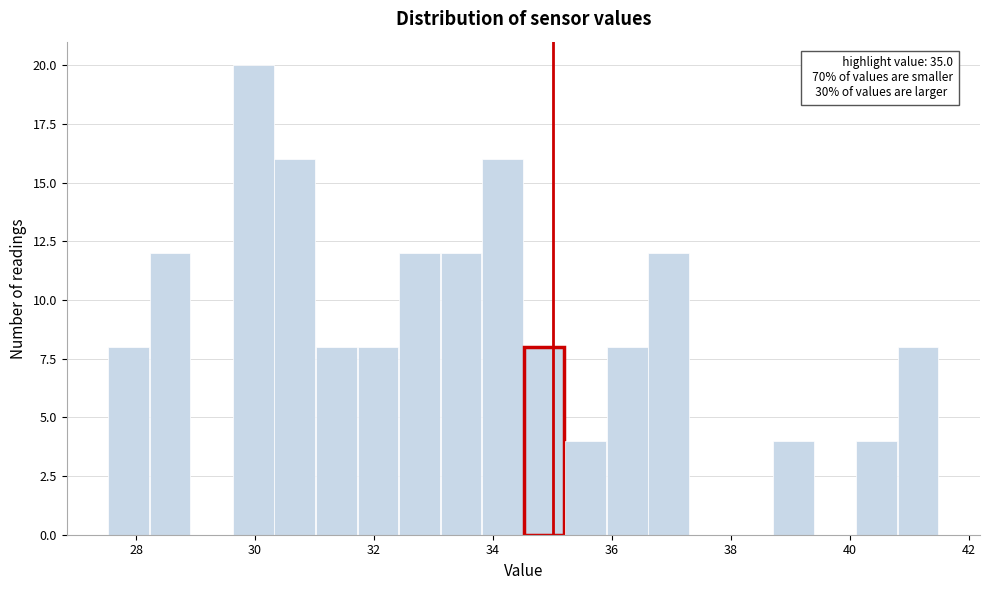

Read against the x-axis, roughly where is the centre of the tallest bar?

30.0